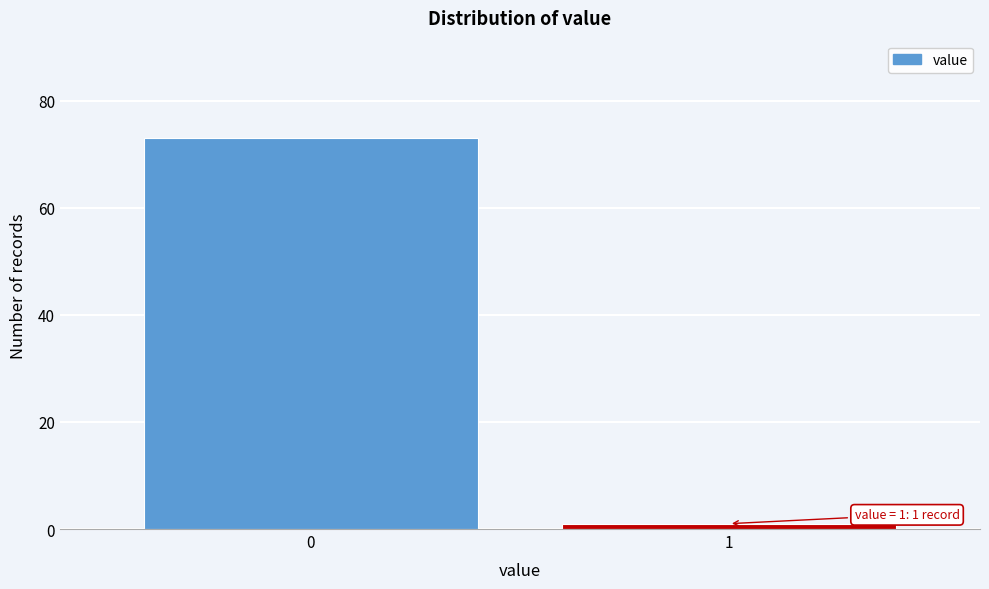

Reading right to left, list all the values displayed in this chart.

1=1	0=73